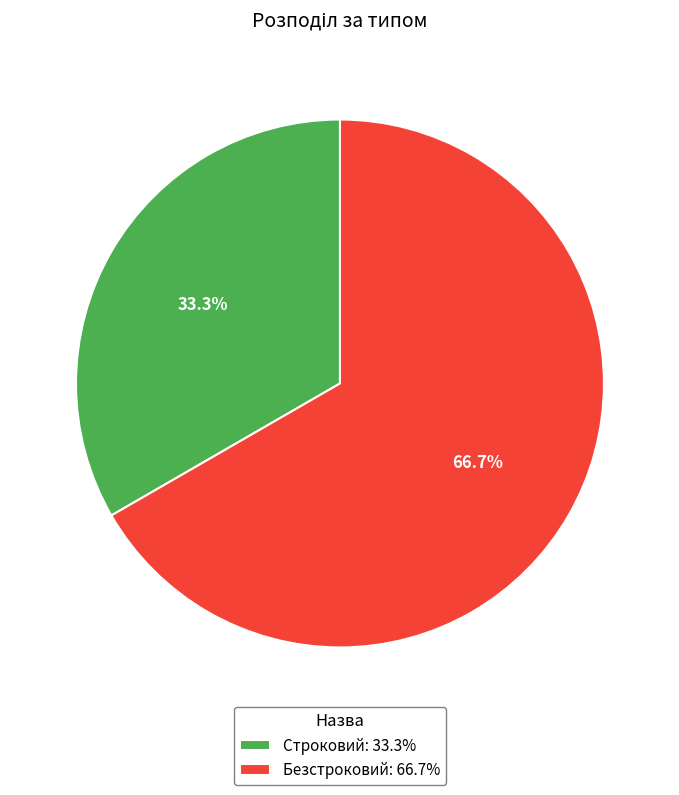

The Строковий slice represents 33% of the pie. True or false?

True